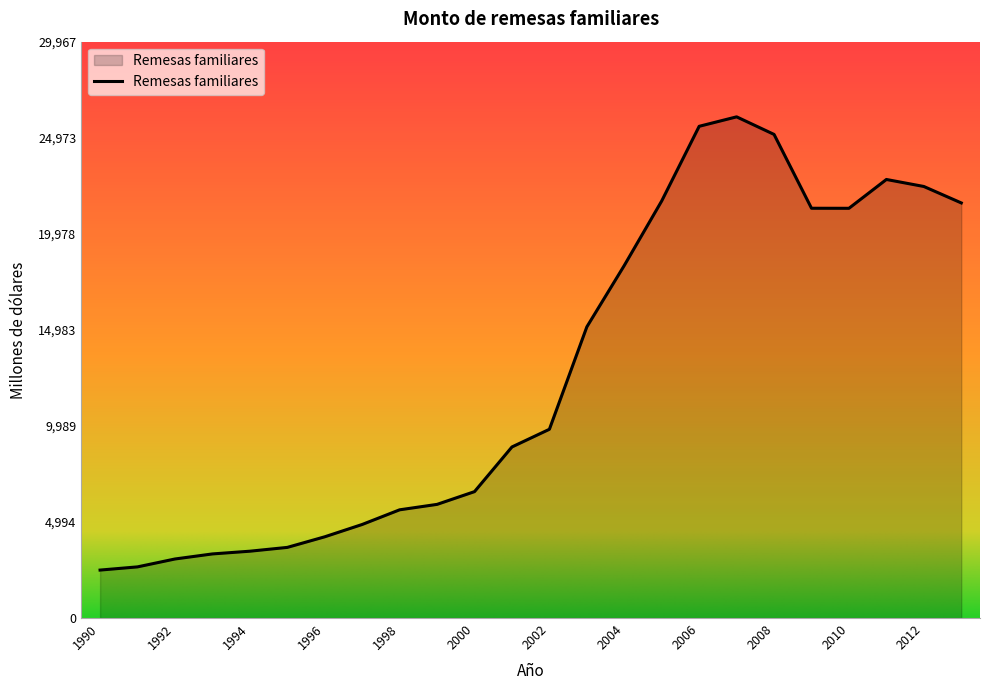

What is the maximum value shown in the chart?

26058.8